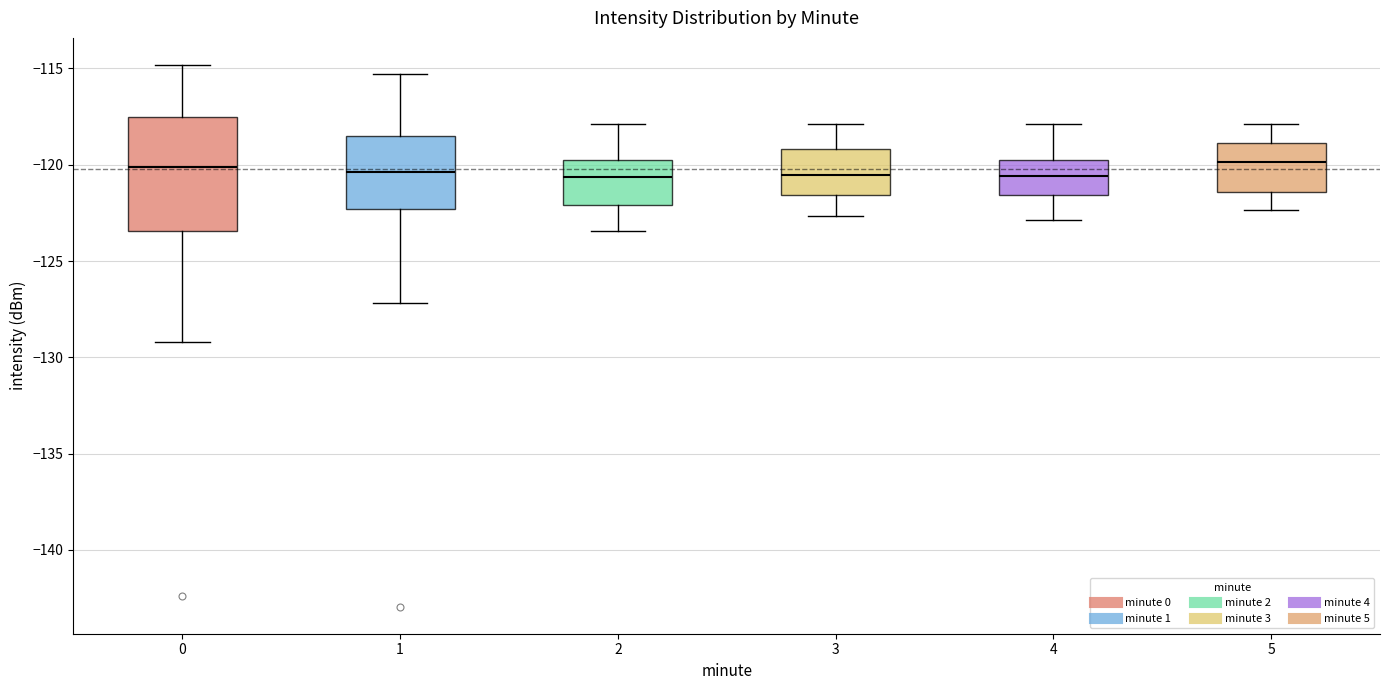

Where is the lower edge of the box at x = 1 on the y-axis? The values are not printed on the chart, so give them approximately, as read against the axis.

-122.5